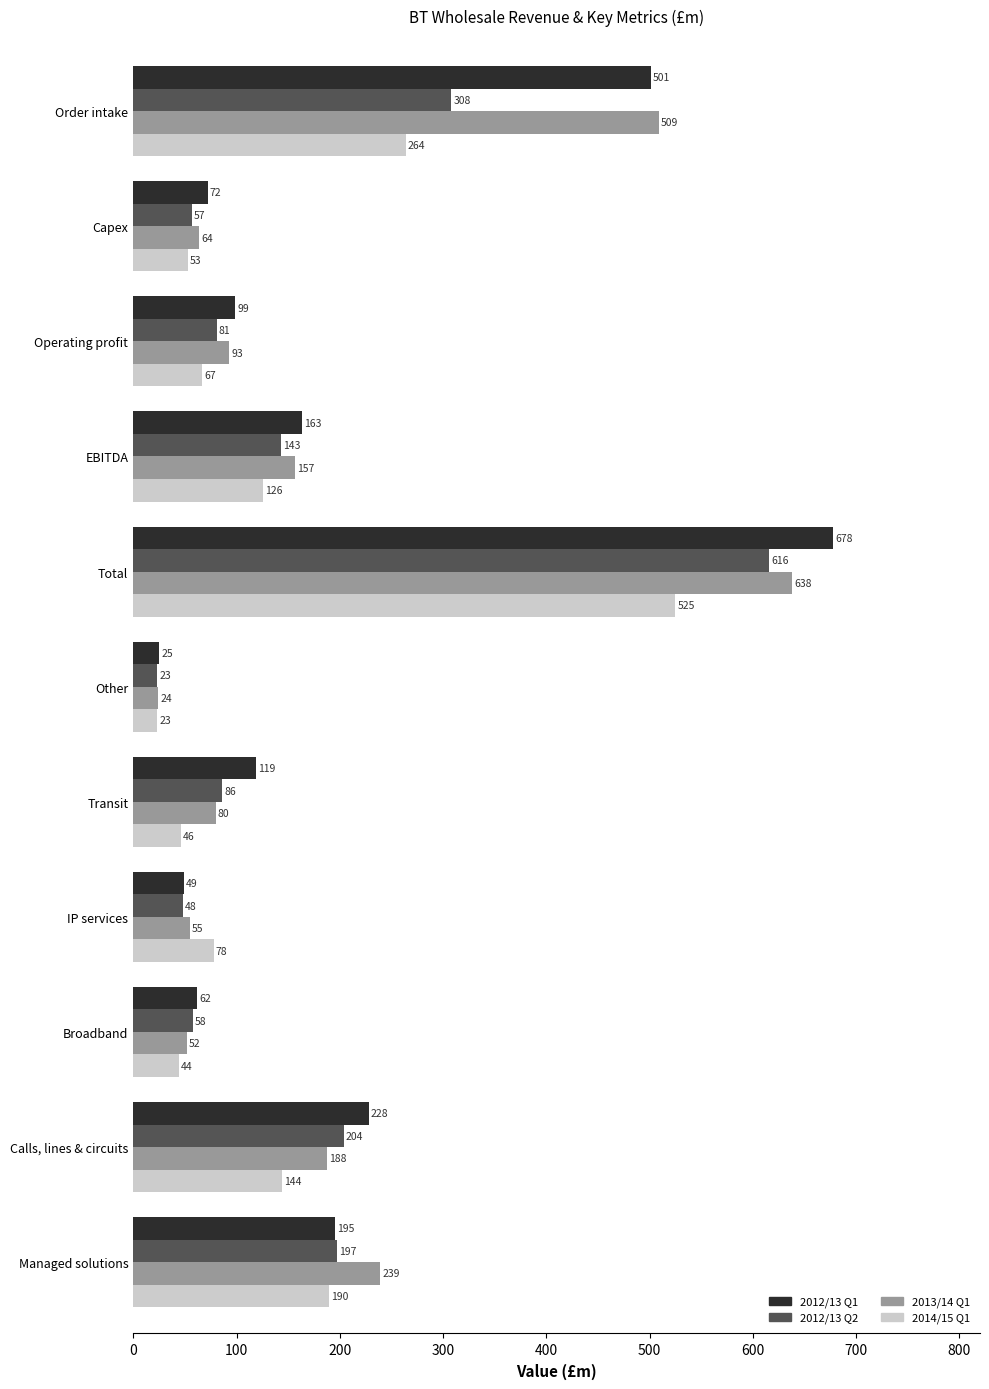

Which series changed the most between Transit and Total?

2012/13 Q1